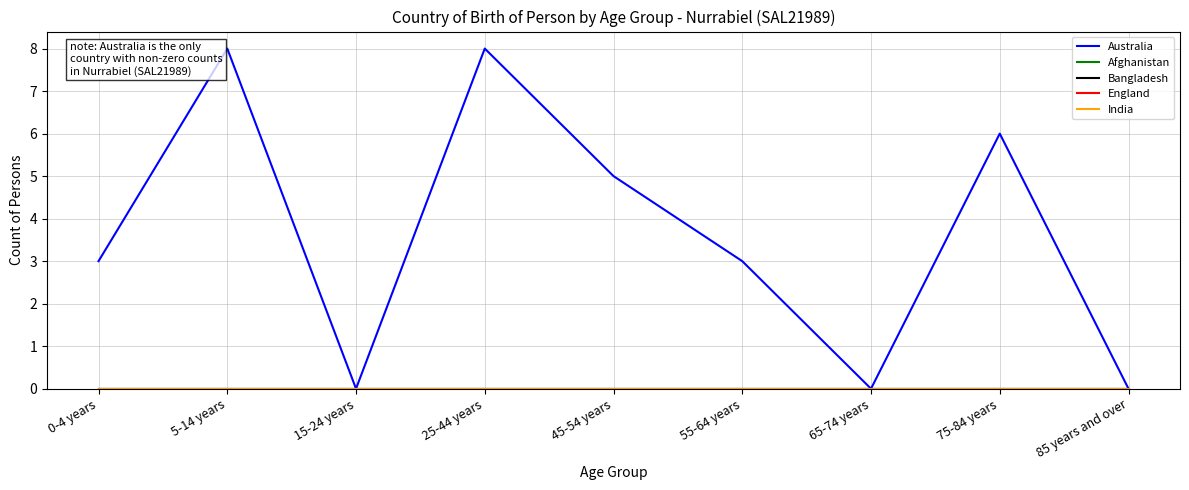

At which label does Australia reach its peak?

5-14 years